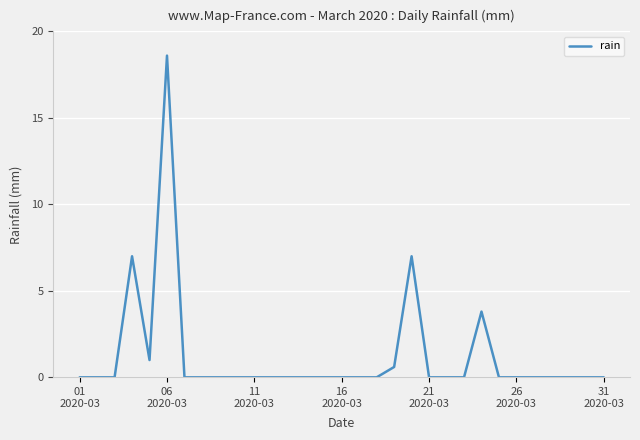

Reading left to right, list all the values displayed in this chart.

0.0	0.0	0.0	7.0	1.0	18.6	0.0	0.0	0.0	0.0	0.0	0.0	0.0	0.0	0.0	0.0	0.0	0.0	0.6	7.0	0.0	0.0	0.0	3.8	0.0	0.0	0.0	0.0	0.0	0.0	0.0